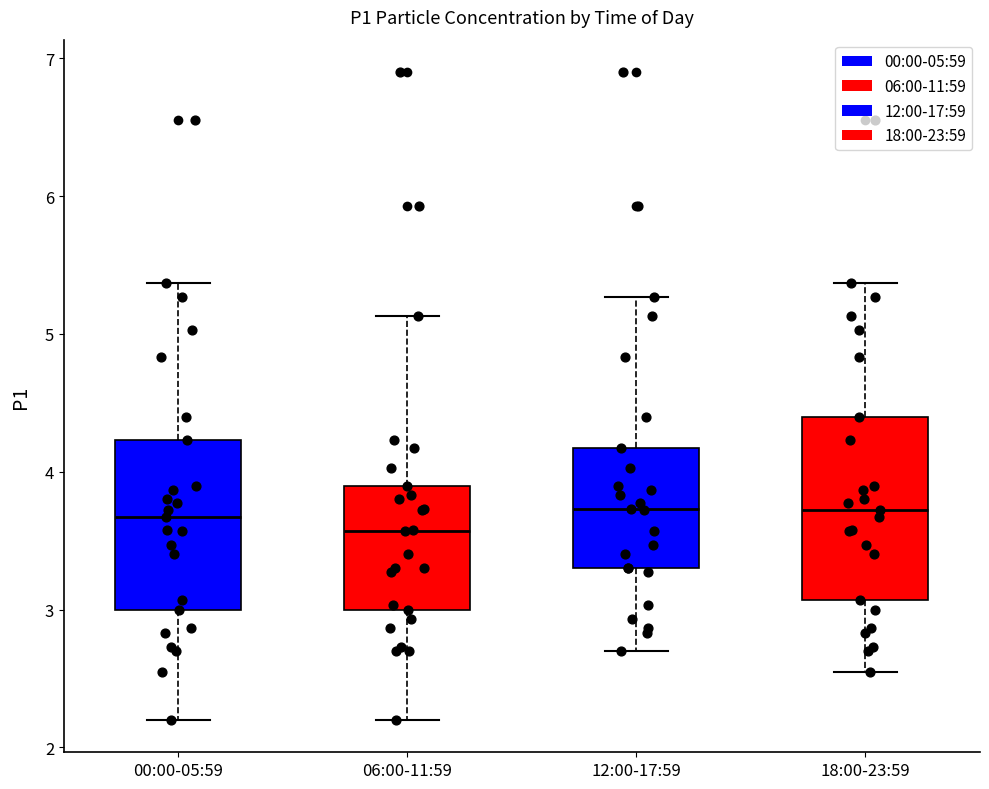

Where does the median line of the box for 06:00-11:59 sit on the y-axis? The values are not printed on the chart, so give them approximately, as read against the axis.

3.6